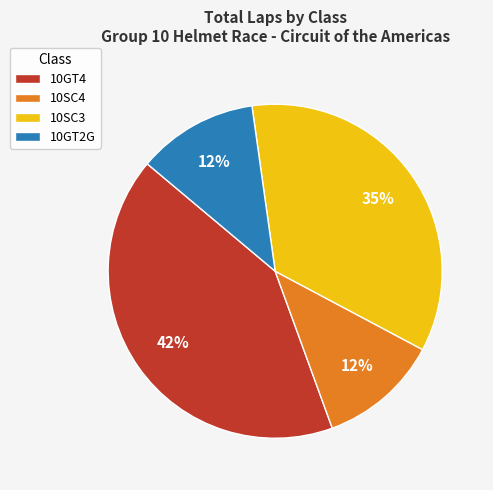

What is the largest slice in the pie chart?

10GT4